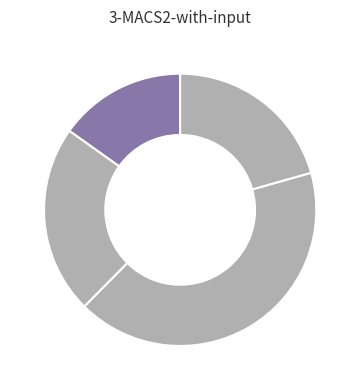

How many segments does this pie chart have?

4